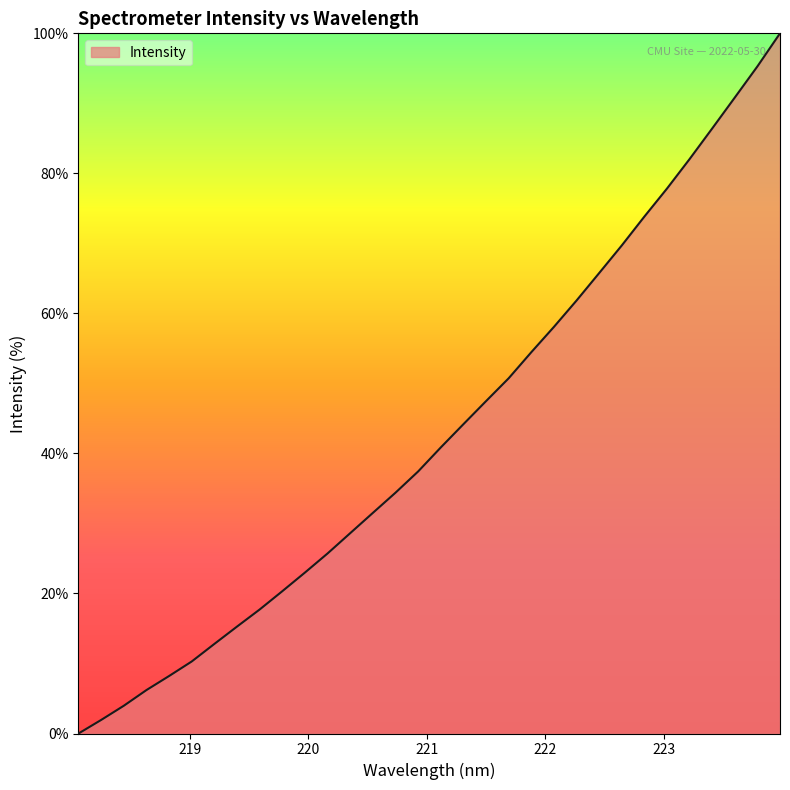

What is the difference between the maximum and minimum values?

100.0